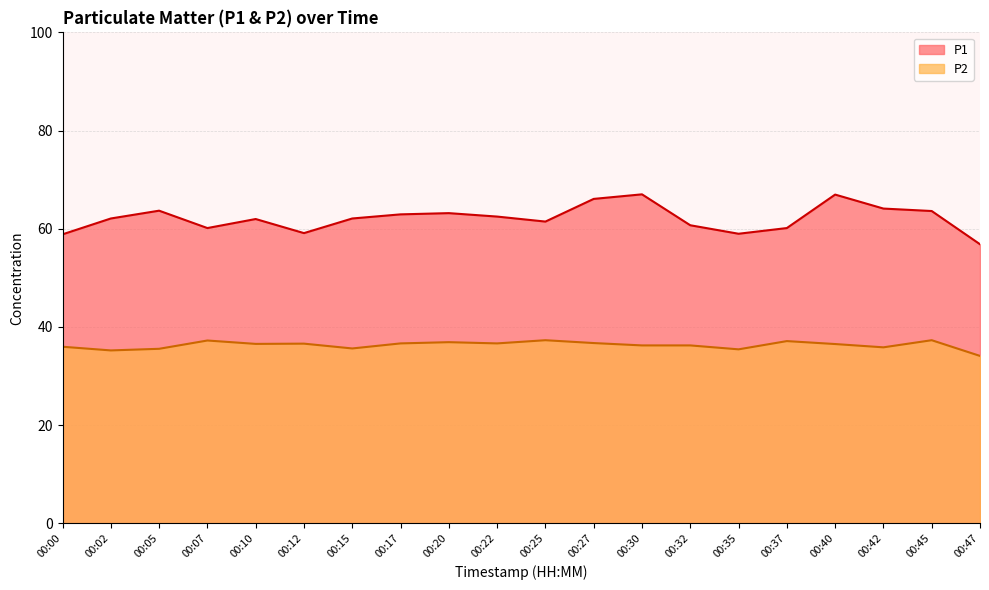

What is the difference between the P2 values at 00:37 and 00:20?

0.2